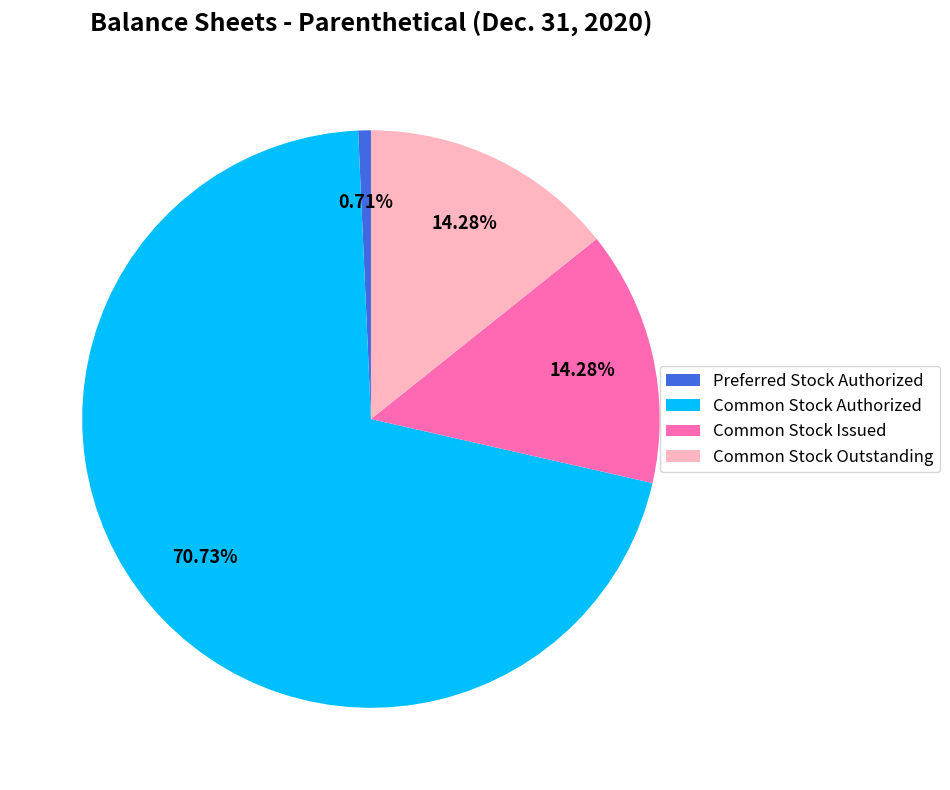

Which has a higher value, Common Stock Authorized or Common Stock Issued?

Common Stock Authorized